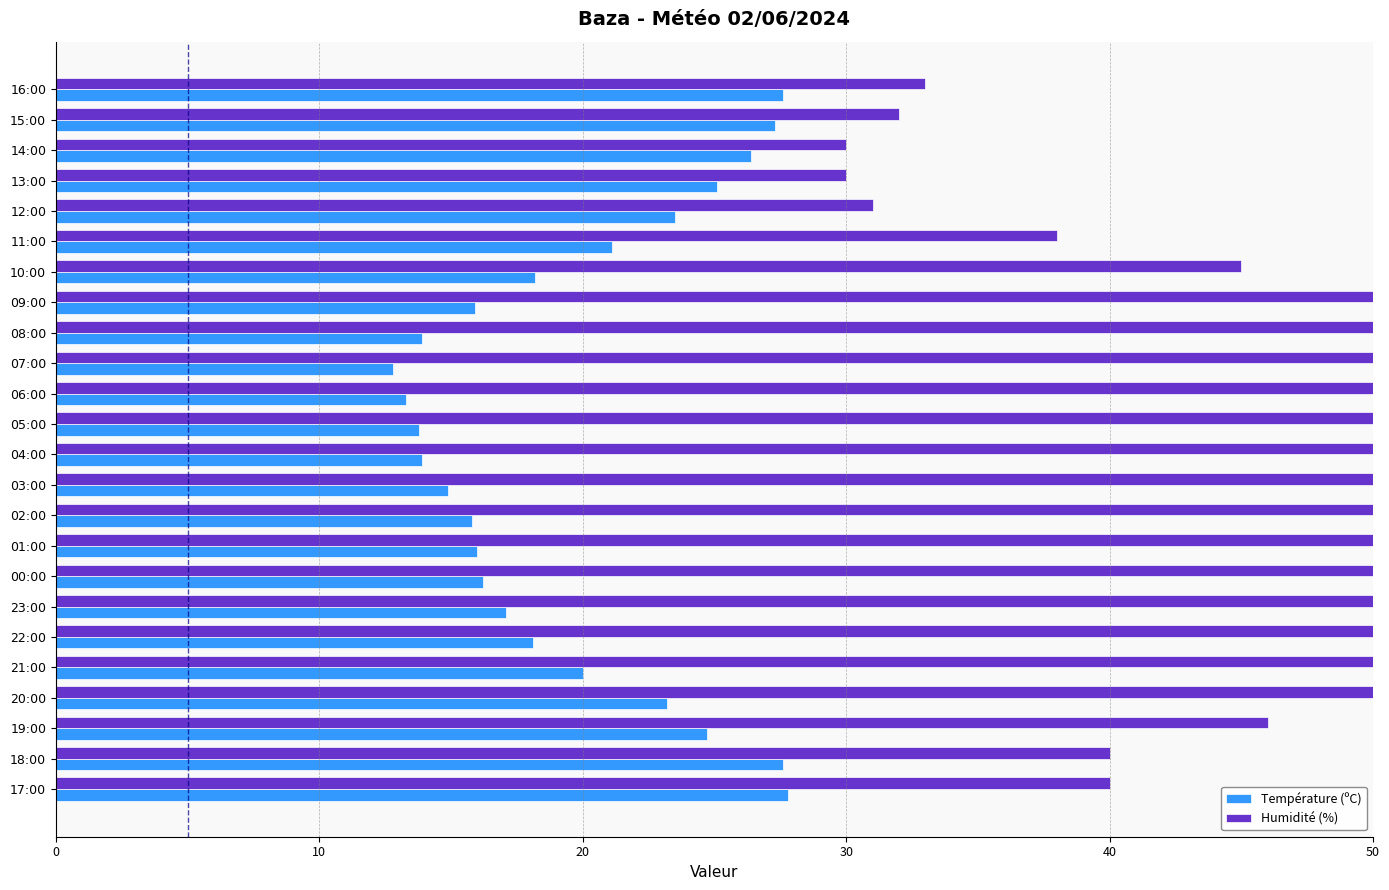

True or false: Température (ºC) has a value of 23.2 at 20:00.

True